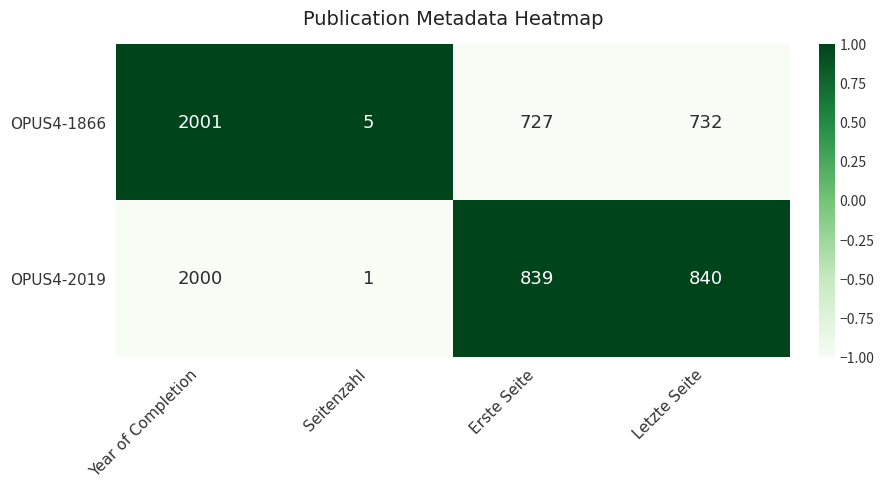

Reading left to right, transcribe all the data shown in this chart.

OPUS4-1866: 2001	5	727	732
OPUS4-2019: 2000	1	839	840